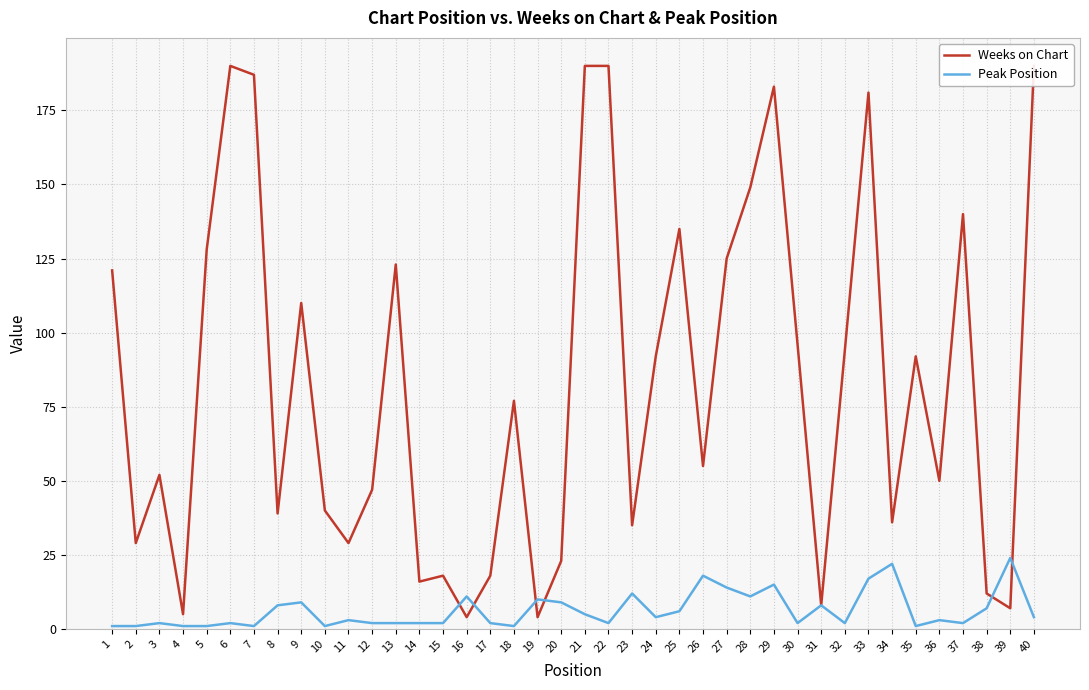

Where do Weeks on Chart and Peak Position first cross each other?

15 and 16